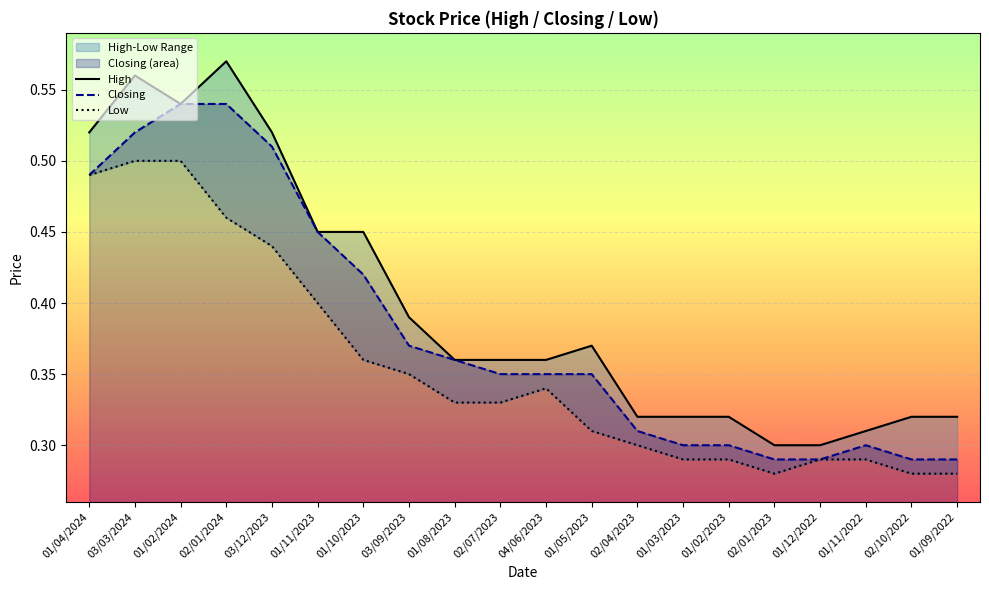

The Closing series shows 0.5 at 01/02/2024. True or false?

True